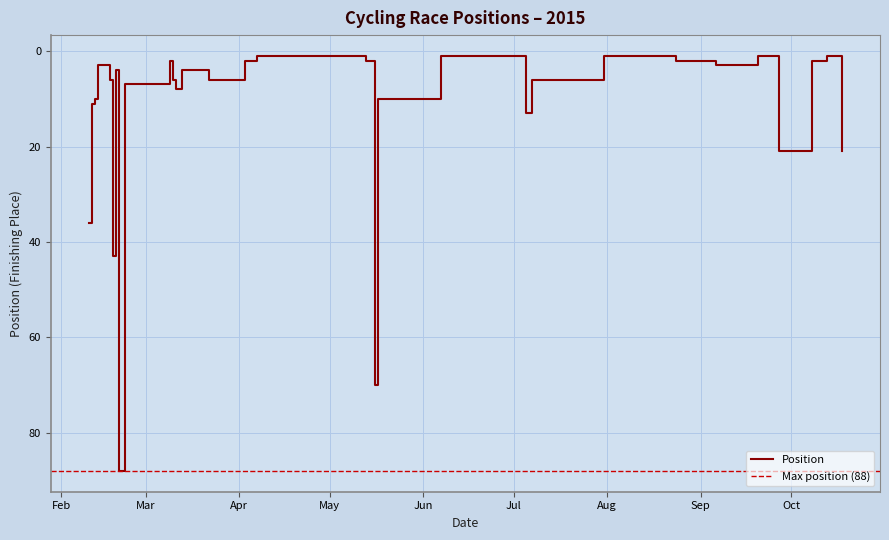

How many data points are less than 3?

19